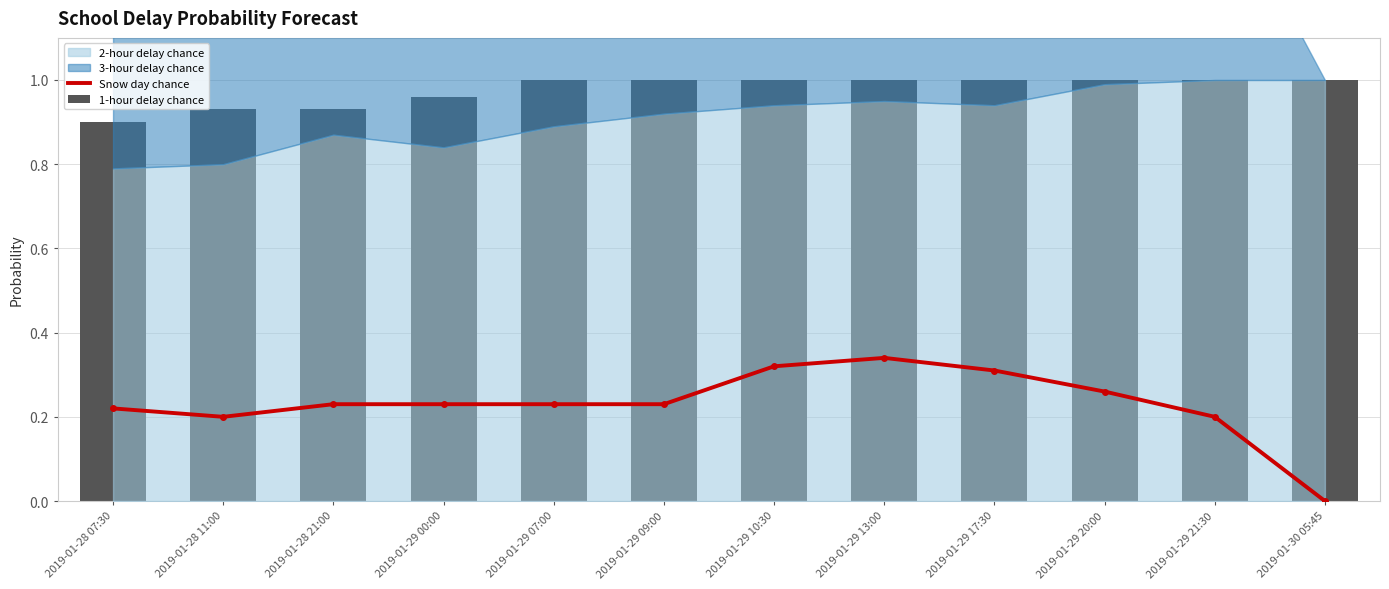

How many values in Snow day chance are above zero?

11